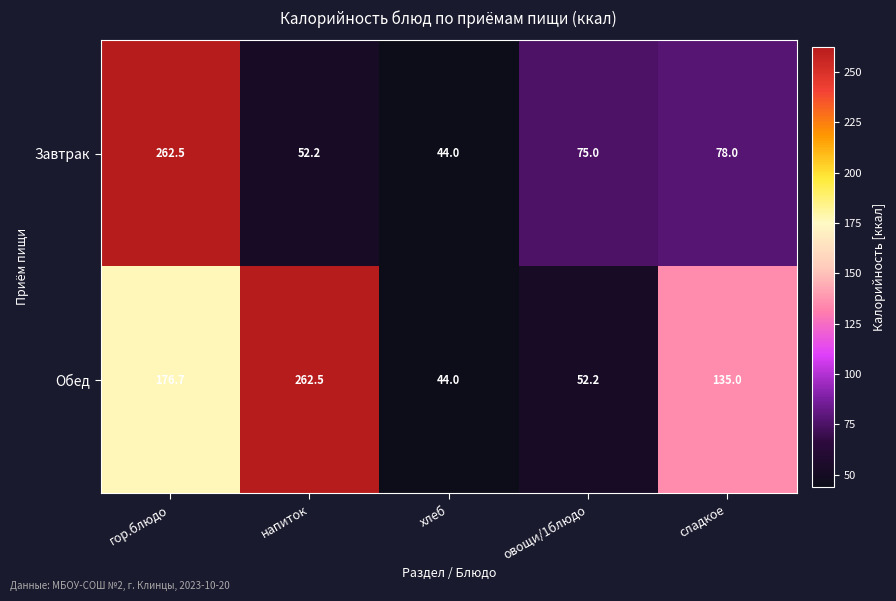

Reading right to left, list all the values displayed in this chart.

Завтрак: 78.0	75.0	44.0	52.2	262.5
Обед: 135.0	52.2	44.0	262.5	176.7